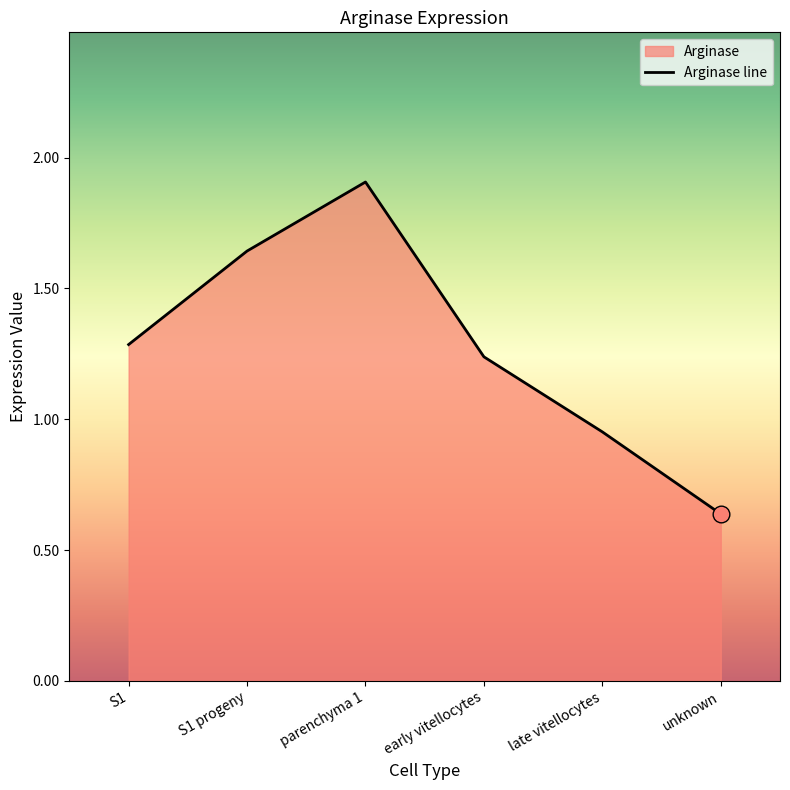

At which category does the data reach its first local peak?

parenchyma 1